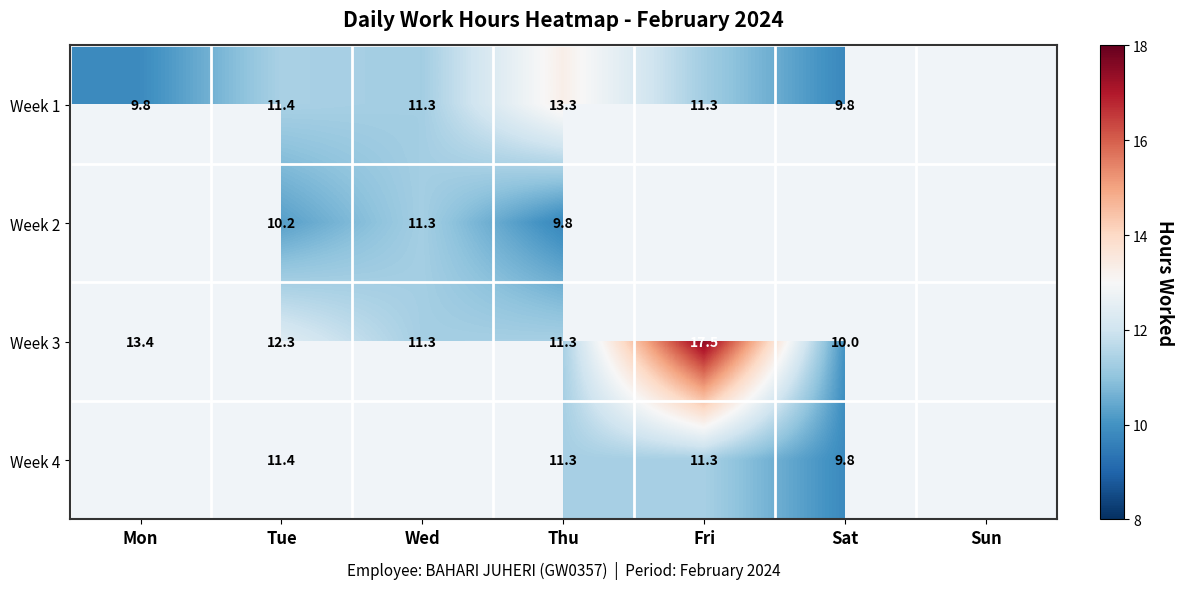

Which label corresponds to the smallest value in the chart?

Thu